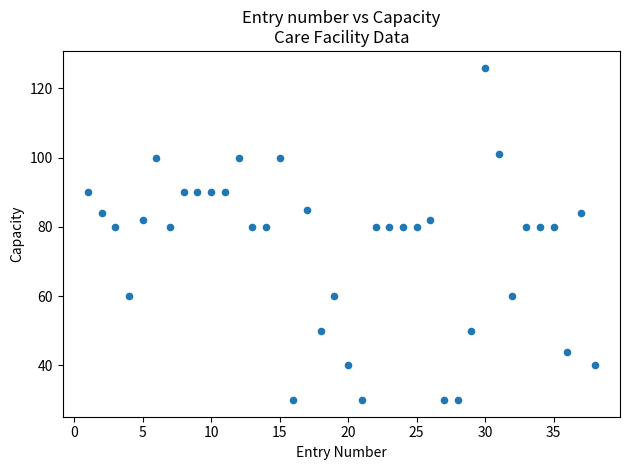

What is the range of Y values (max minus min)?

96